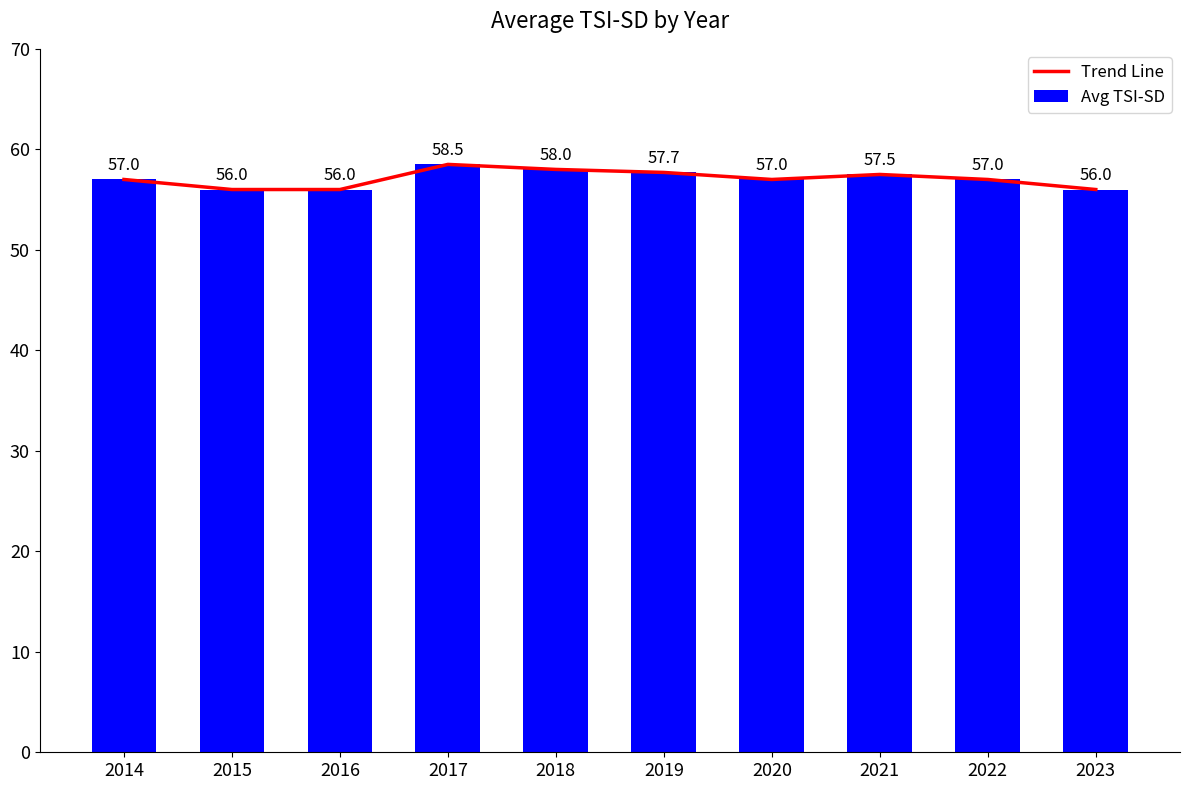

Between 2018 and 2023, which series saw the biggest shift?

Trend Line